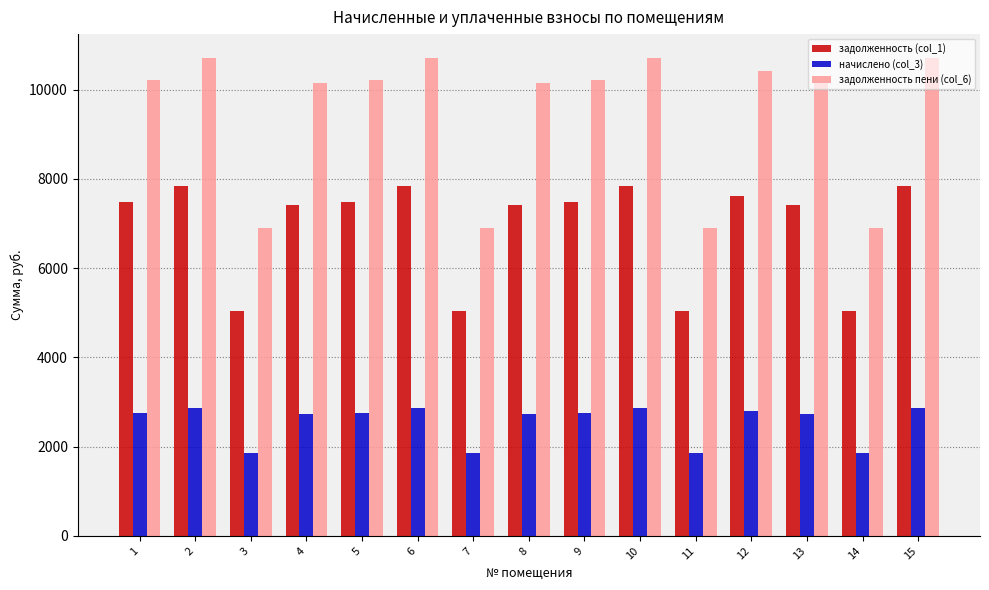

The value of задолженность (col_1) at 7 is 5045.0. True or false?

True